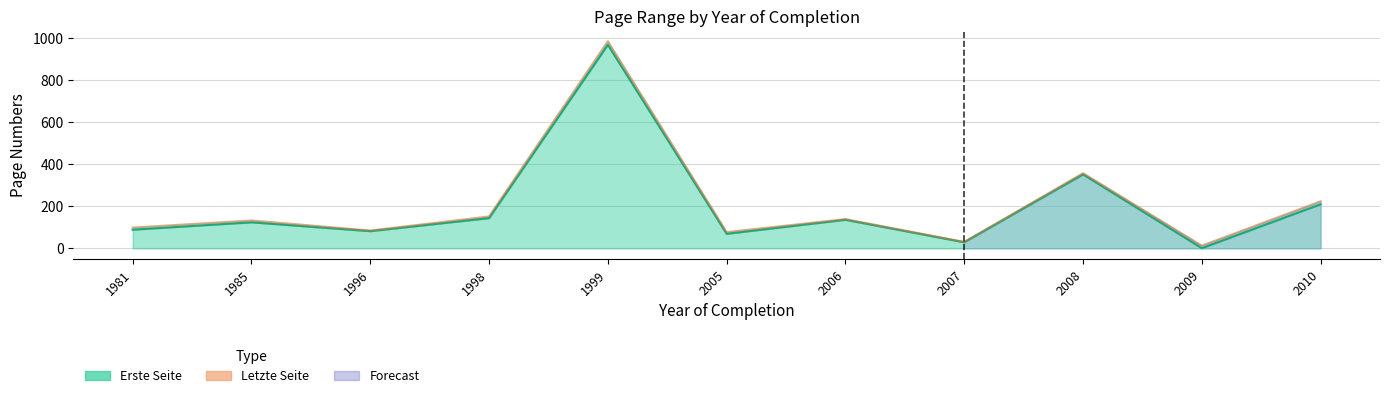

How many lines are shown in the chart?

2